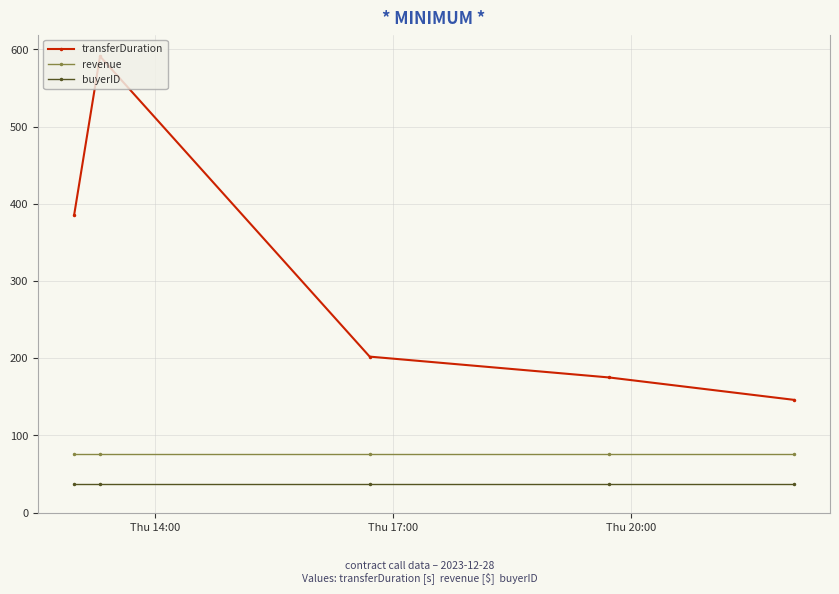

What is the value of the buyerID point at the 5th from the left?

37.0